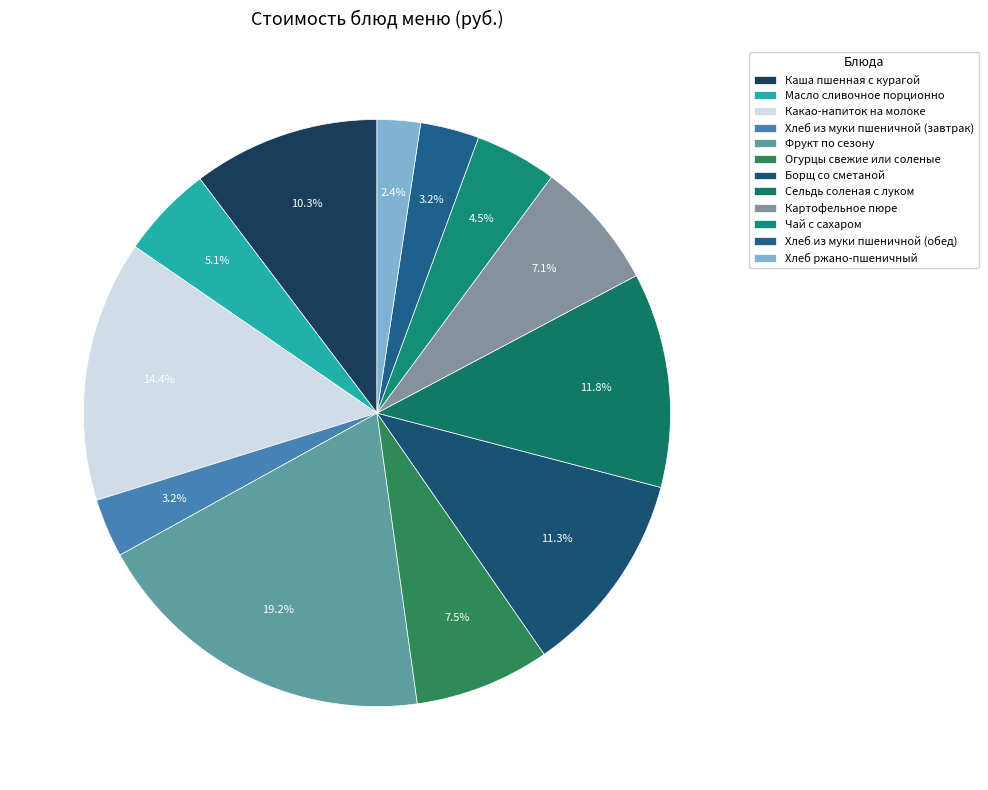

Combined, what portion of the pie is Картофельное пюре and Чай с сахаром?

11.6%